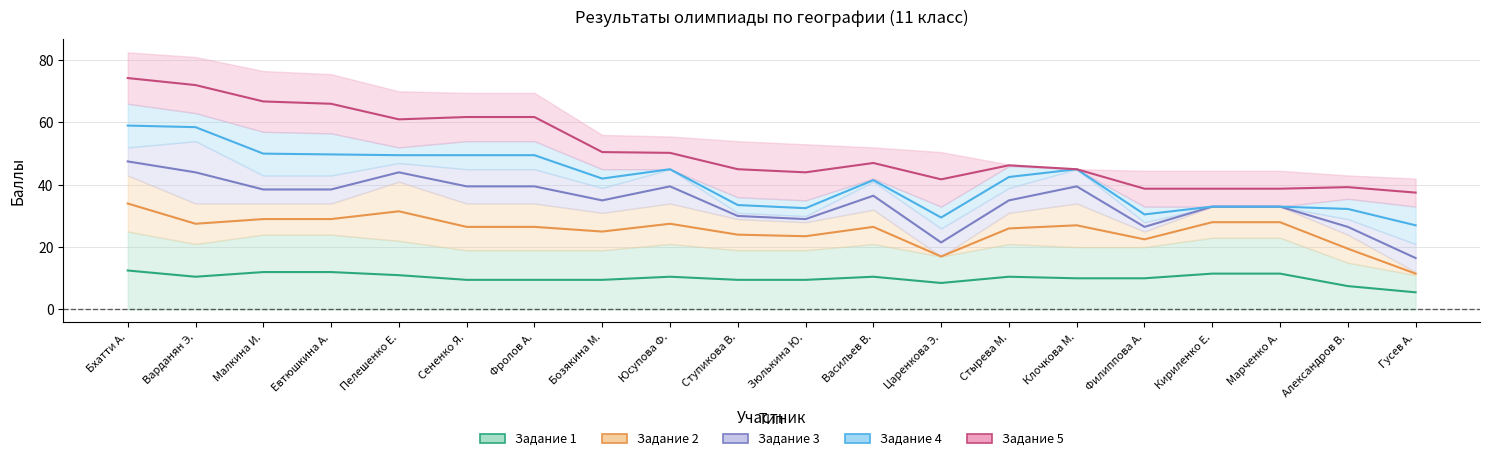

What is the difference between the maximum and minimum values in the Задание 1 series?

7.0